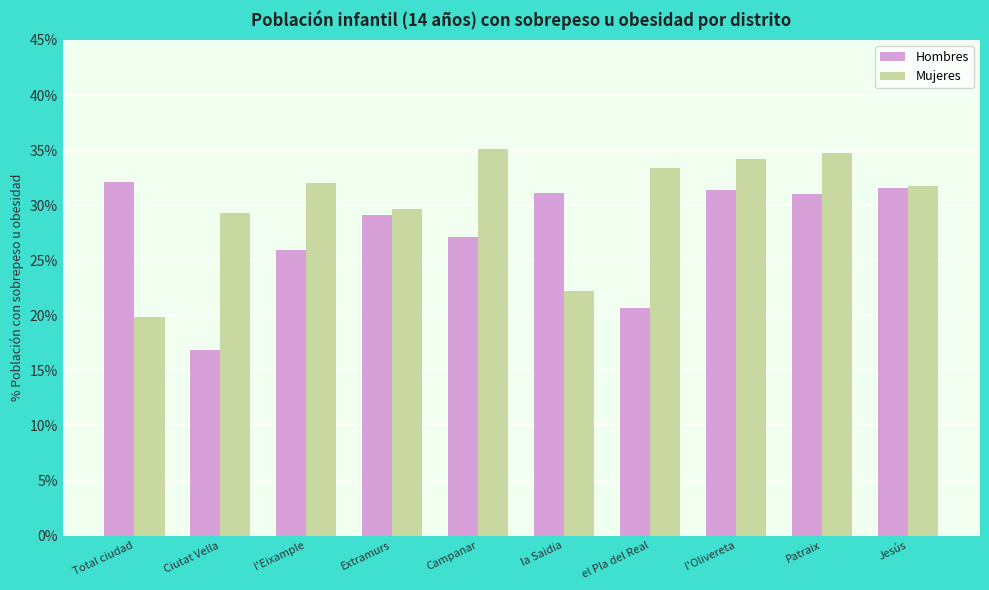

Where is Hombres nearest to the value 24?

l'Eixample